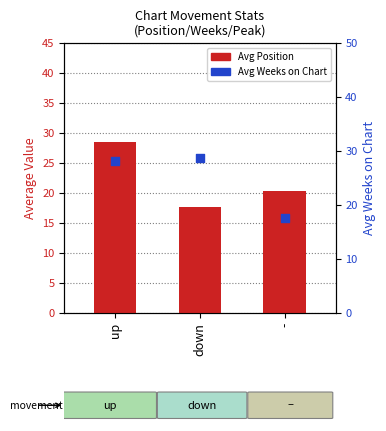

Which series has the largest total across all categories?

Avg Weeks on Chart